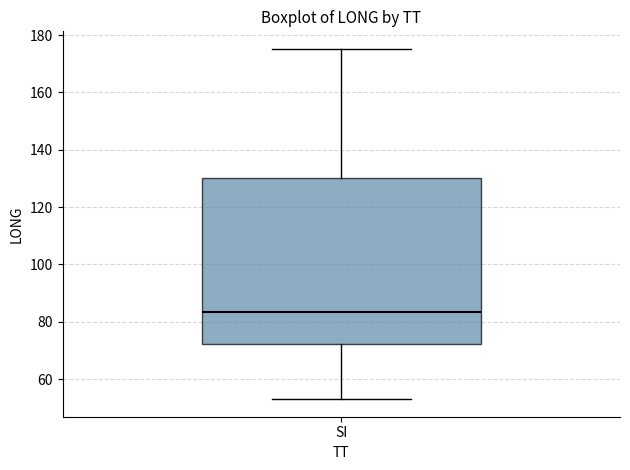

Transcribe this box plot: give where the median line is, the range the box spans, and where the two whiskers end, as read against the y-axis. The values are not printed on the chart, so give them approximately, as read against the axis.

median 84, box 72 to 130, whiskers 54 to 176